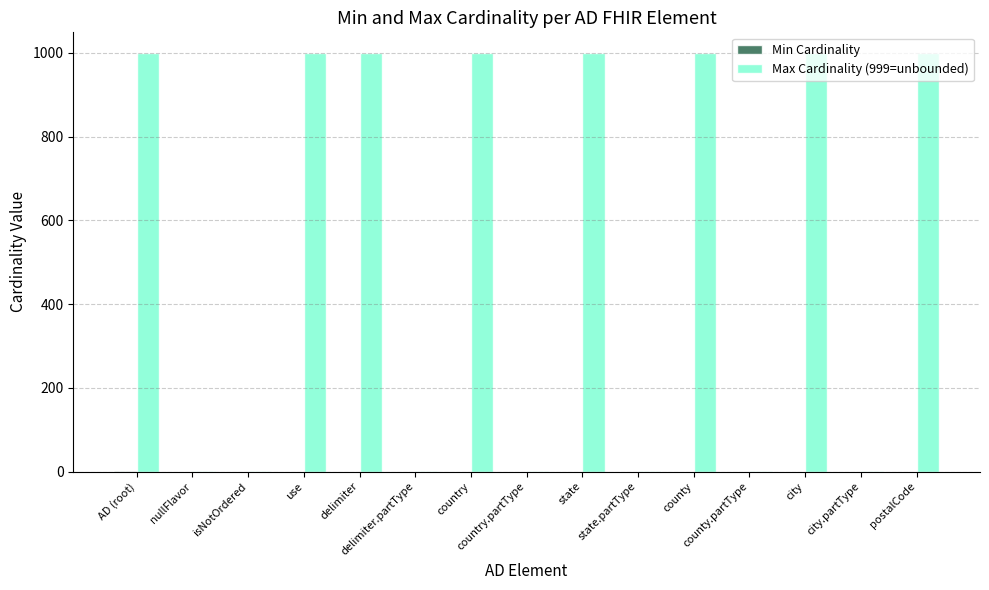

Which series has the largest total across all categories?

Max Cardinality (999=unbounded)